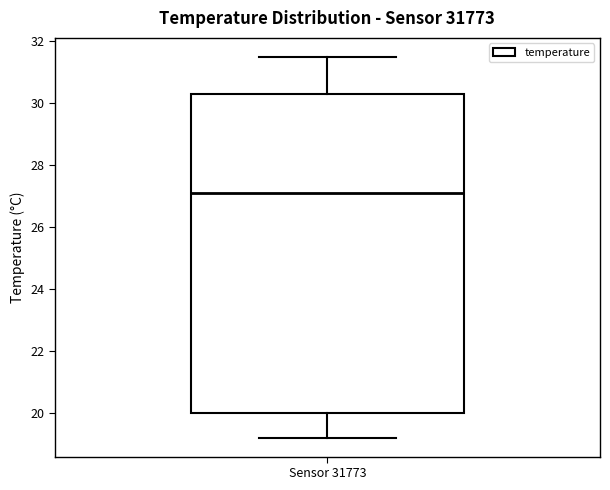

Where is the upper edge of the box for Sensor 31773 on the y-axis? The values are not printed on the chart, so give them approximately, as read against the axis.

30.4